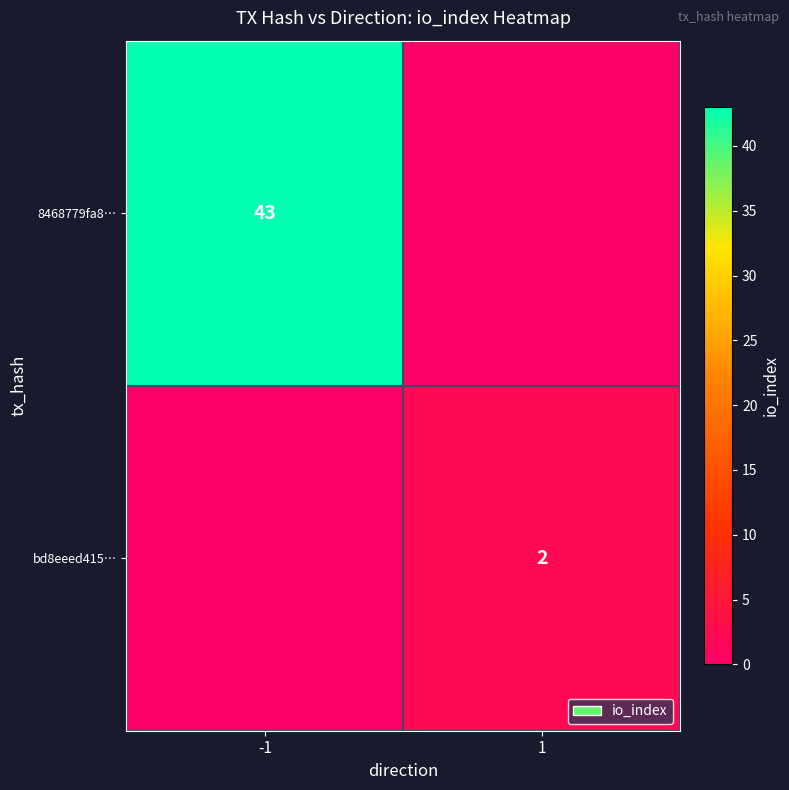

True or false: bd8eeed415… has a value of 3 at 1.

False